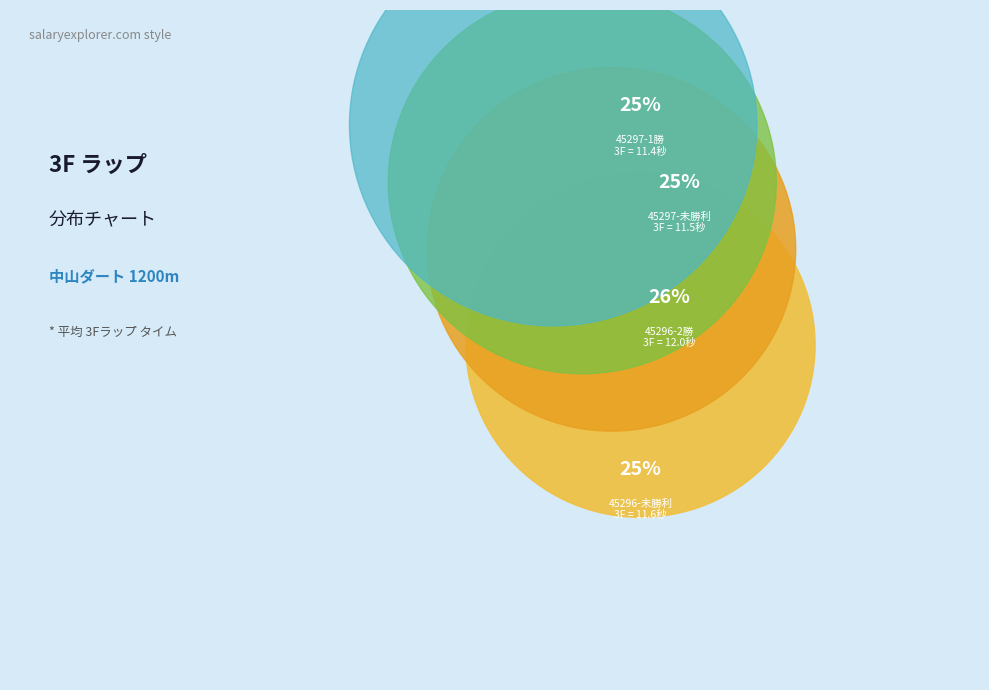

Which slice is the smallest?

45297-1勝